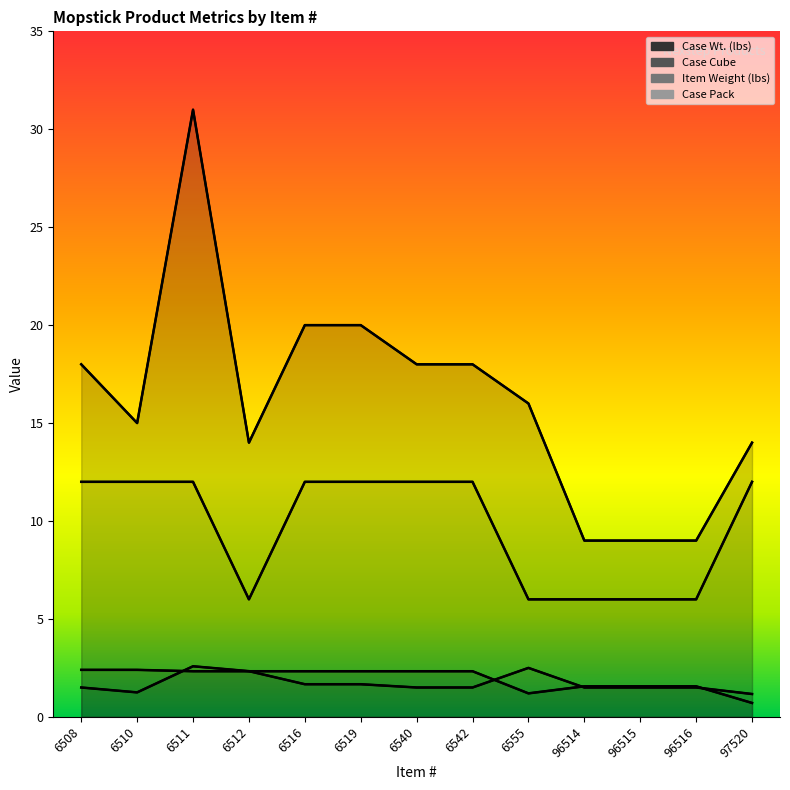

True or false: Case Wt. (lbs) and Item Weight (lbs) cross at least once.

False